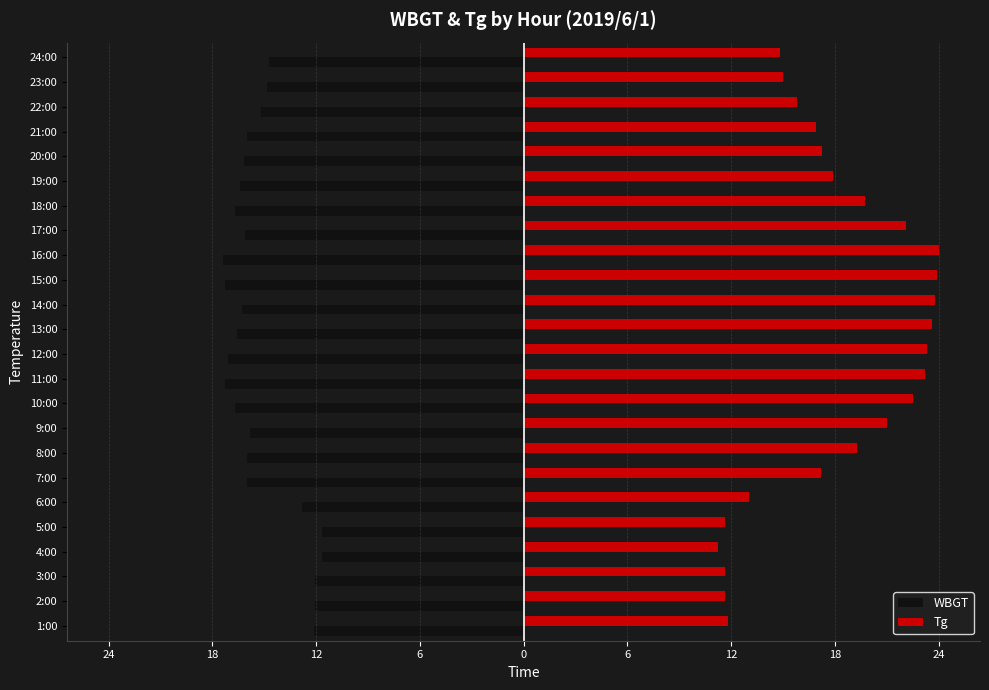

What are all the series names shown in the legend?

WBGT, Tg